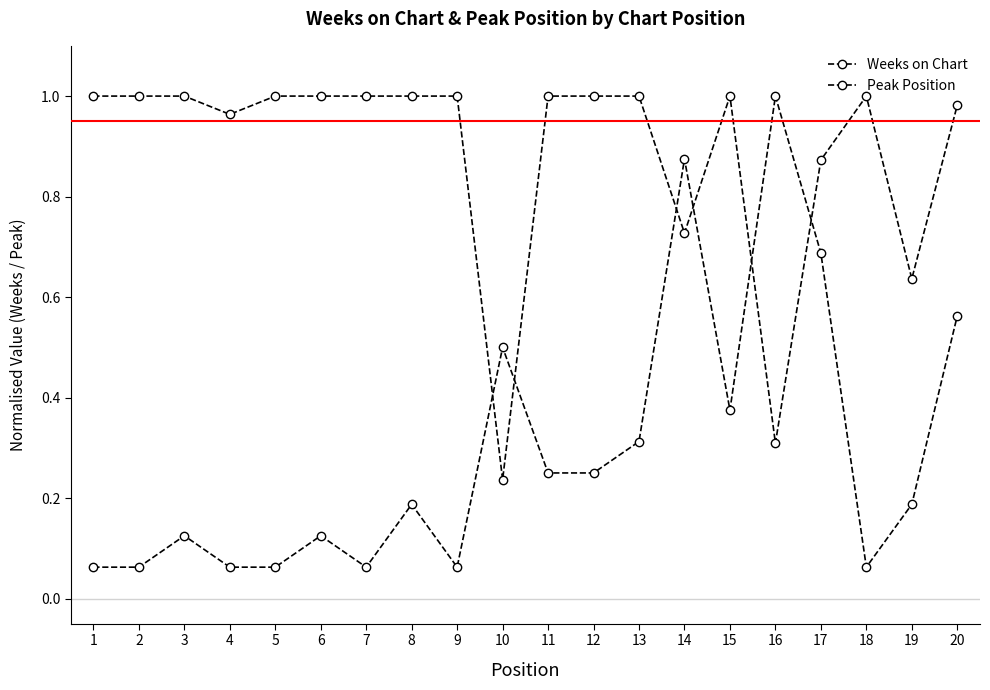

How many lines are shown in the chart?

2